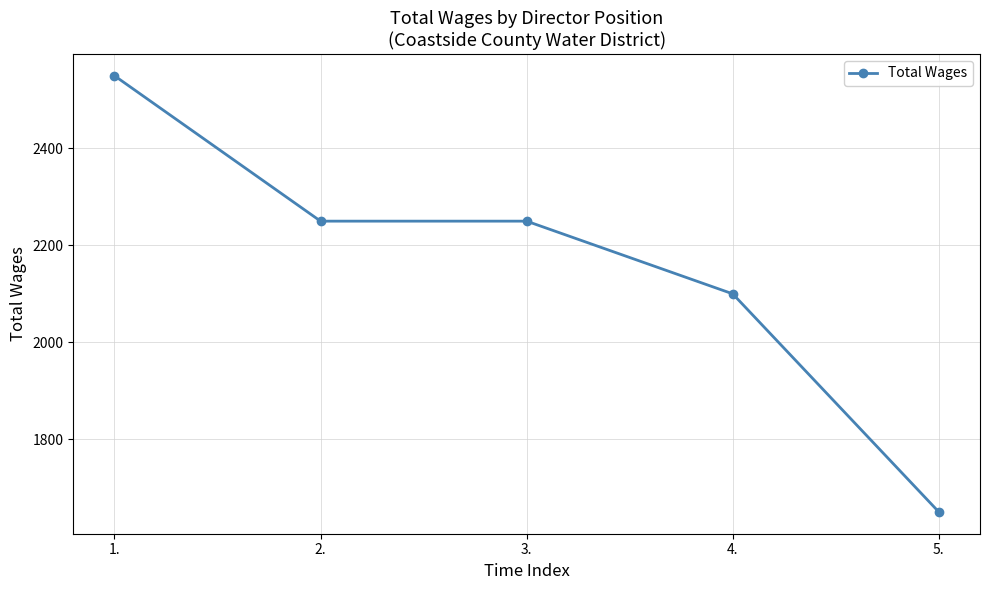

What is the change in value from 3. to 4.?

-150